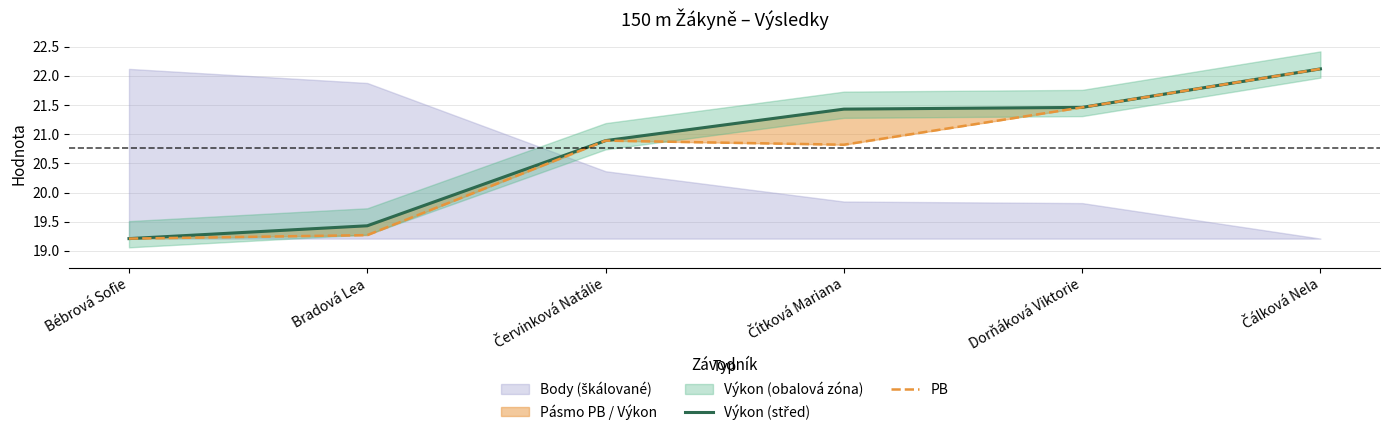

At which category does PB reach its first local peak?

Červinková Natálie